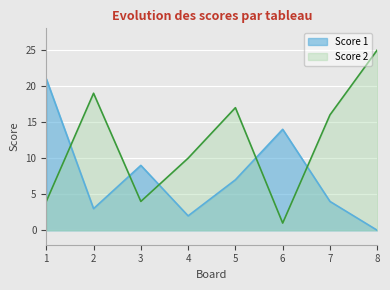

Is the value of Score 1 at 7 greater than the value of Score 2 at 2?

No